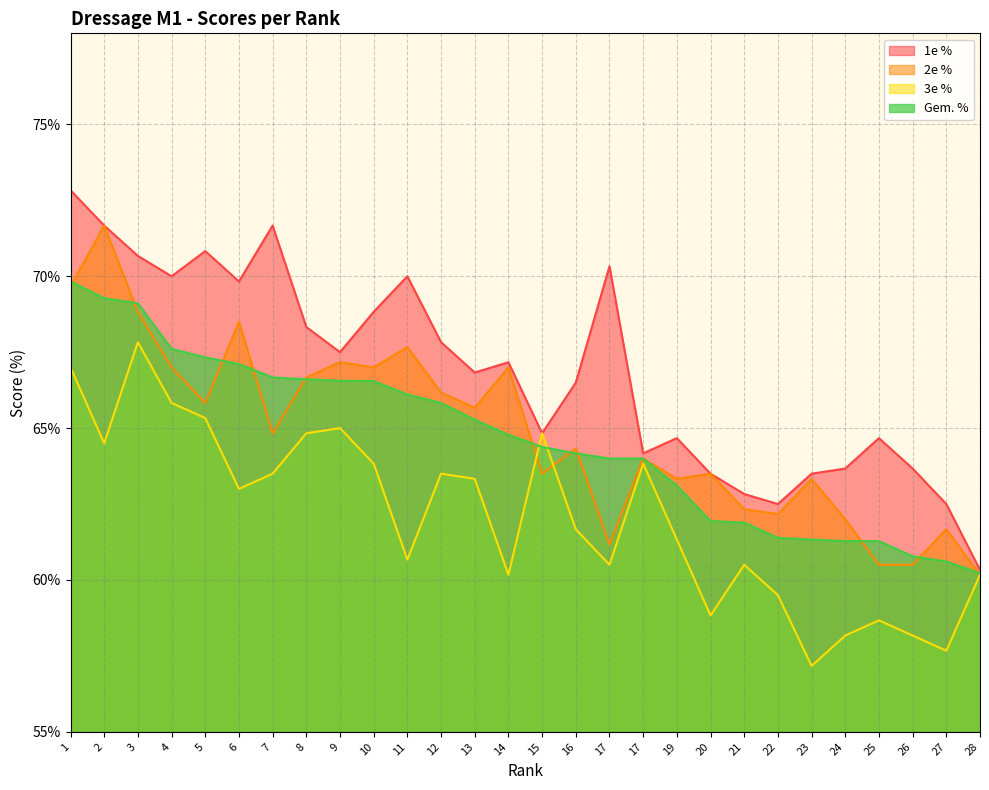

Which series has the largest total across all categories?

1e %